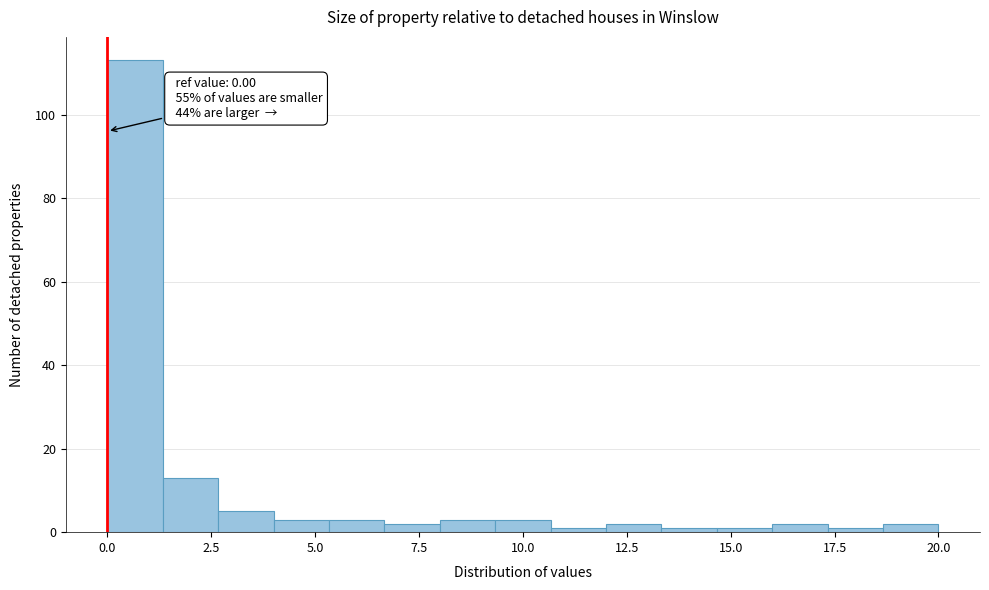

Around what value on the x-axis is the tallest bar? Give the approximate position of its centre, as read against the axis.

0.5